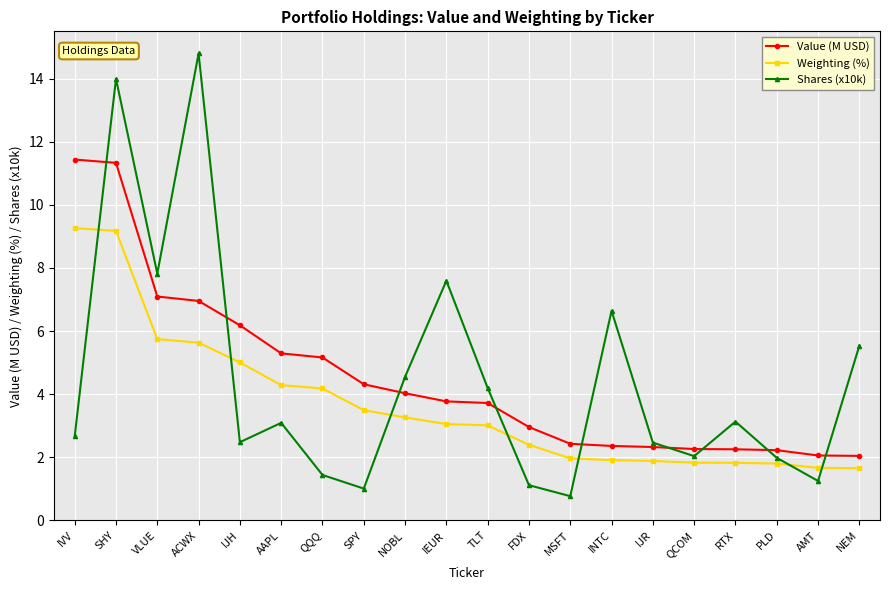

What is the difference between the highest and lowest values at QQQ?

3.7